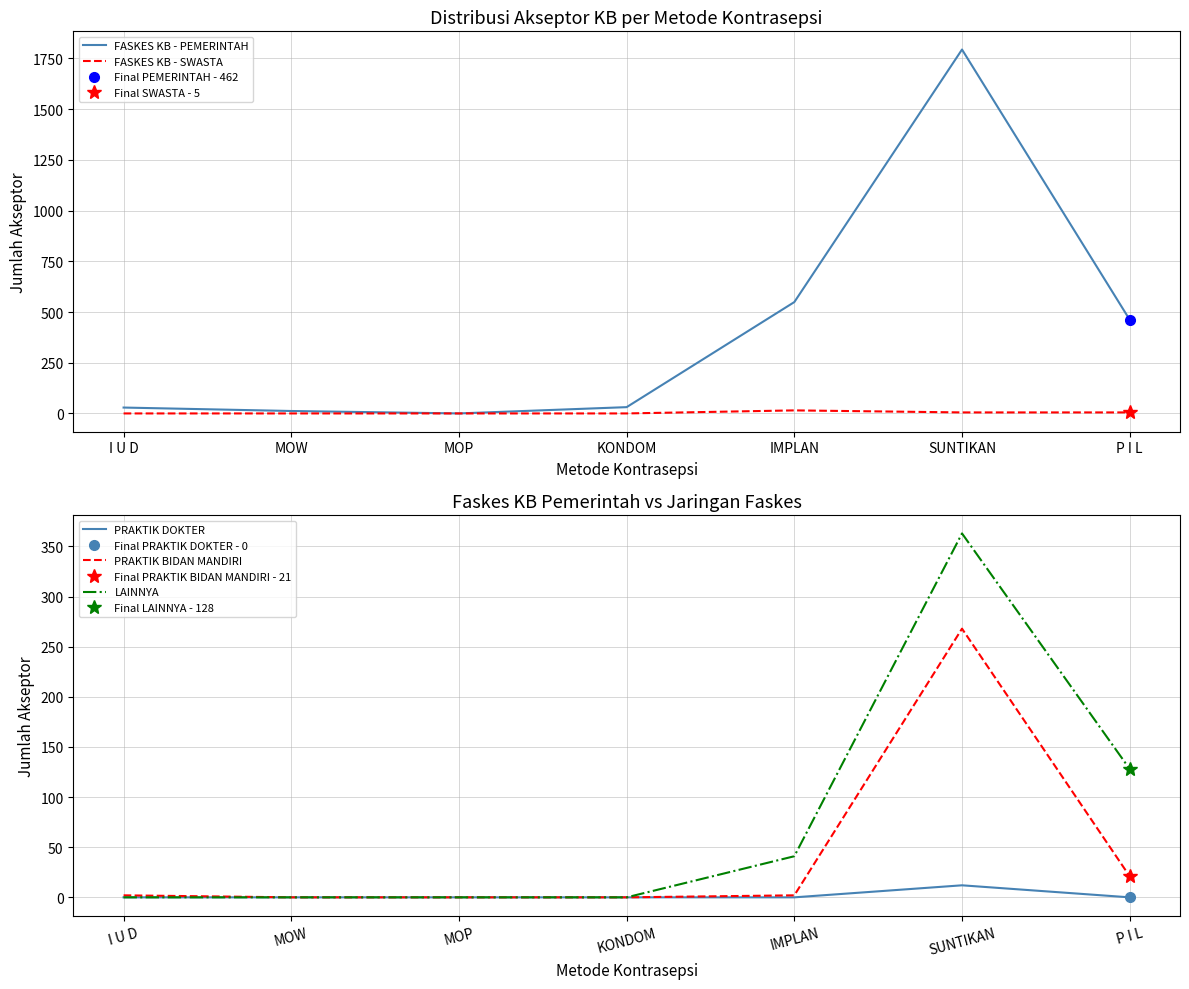

Is the value of LAINNYA at MOW greater than the value of FASKES KB - PEMERINTAH at MOP?

No